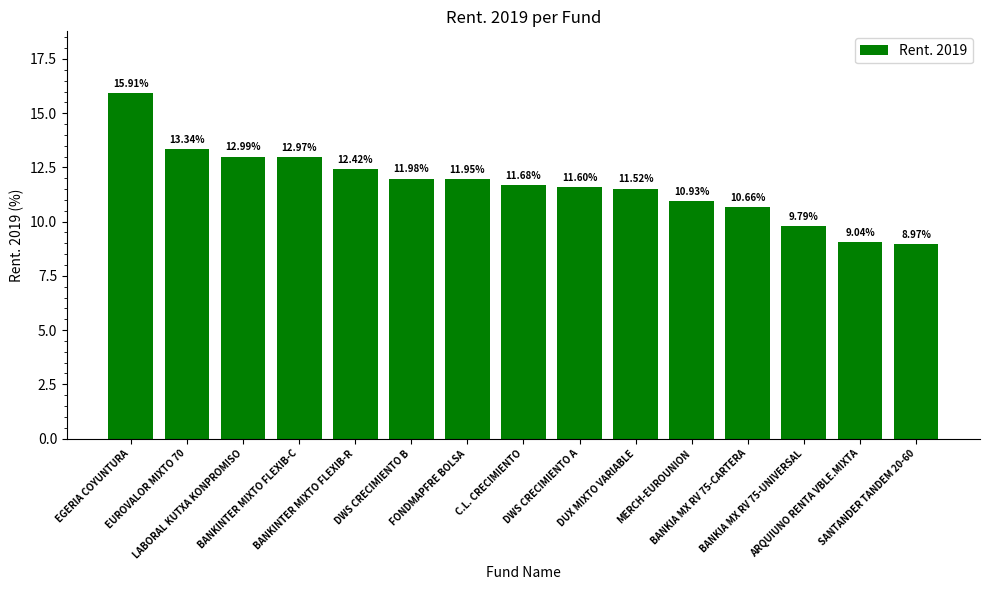

Between BANKIA MX RV 75-UNIVERSAL and LABORAL KUTXA KONPROMISO, which is larger?

LABORAL KUTXA KONPROMISO